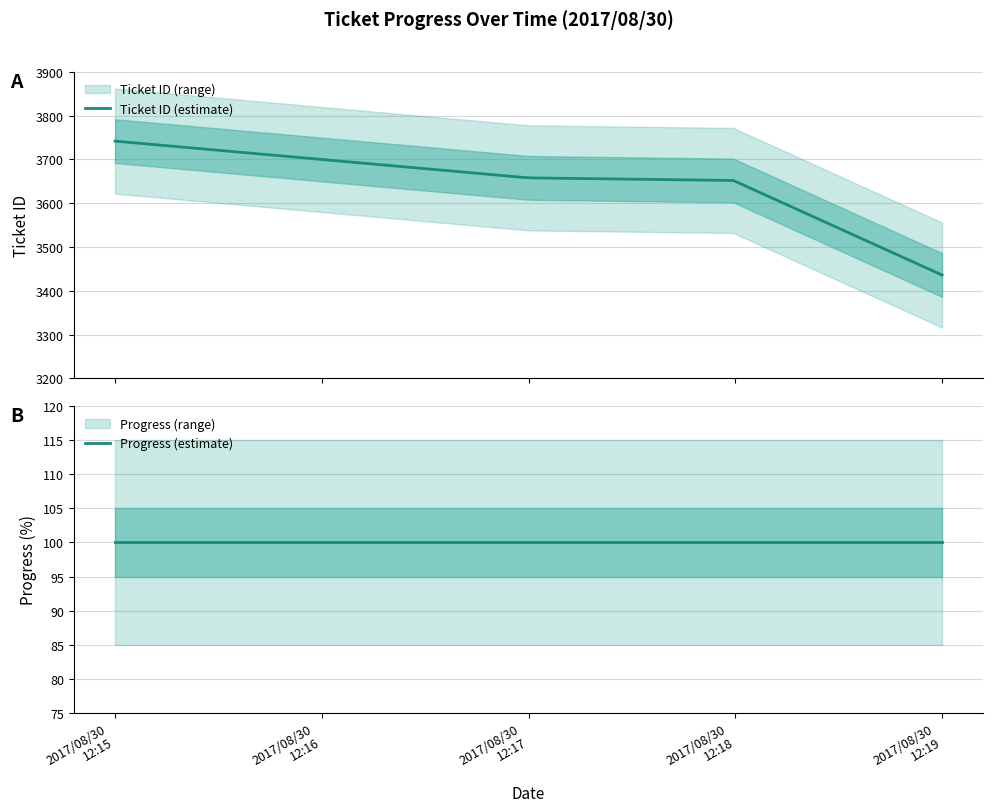

Rank the series by their maximum value, from highest to lowest.

Ticket ID, Progress